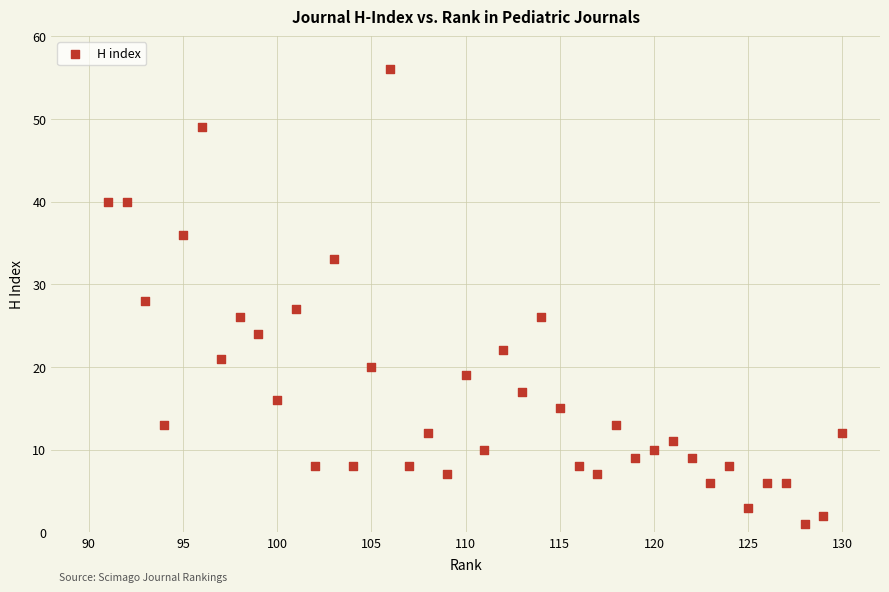

What is the range of Y values (max minus min)?

55